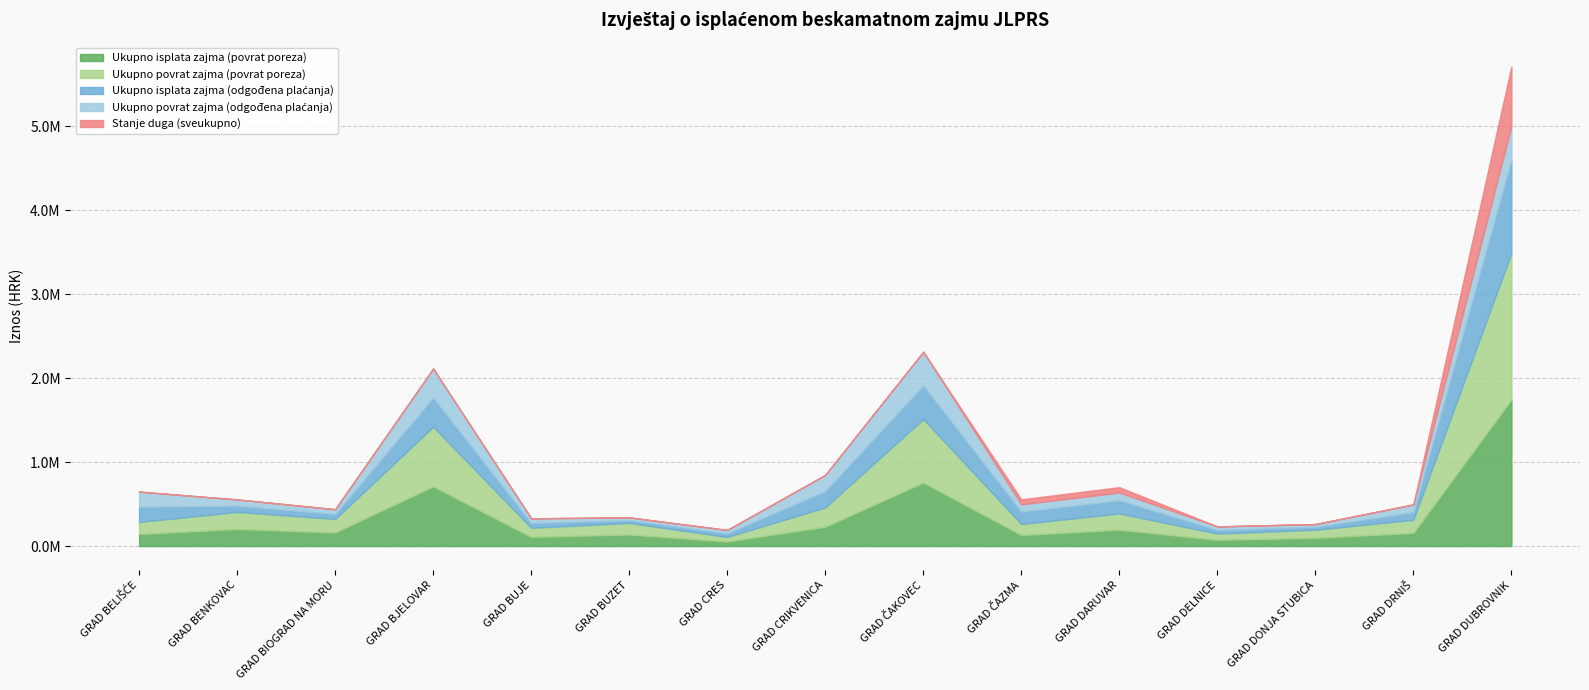

Where is the first local maximum for Stanje duga (sveukupno)?

GRAD DARUVAR